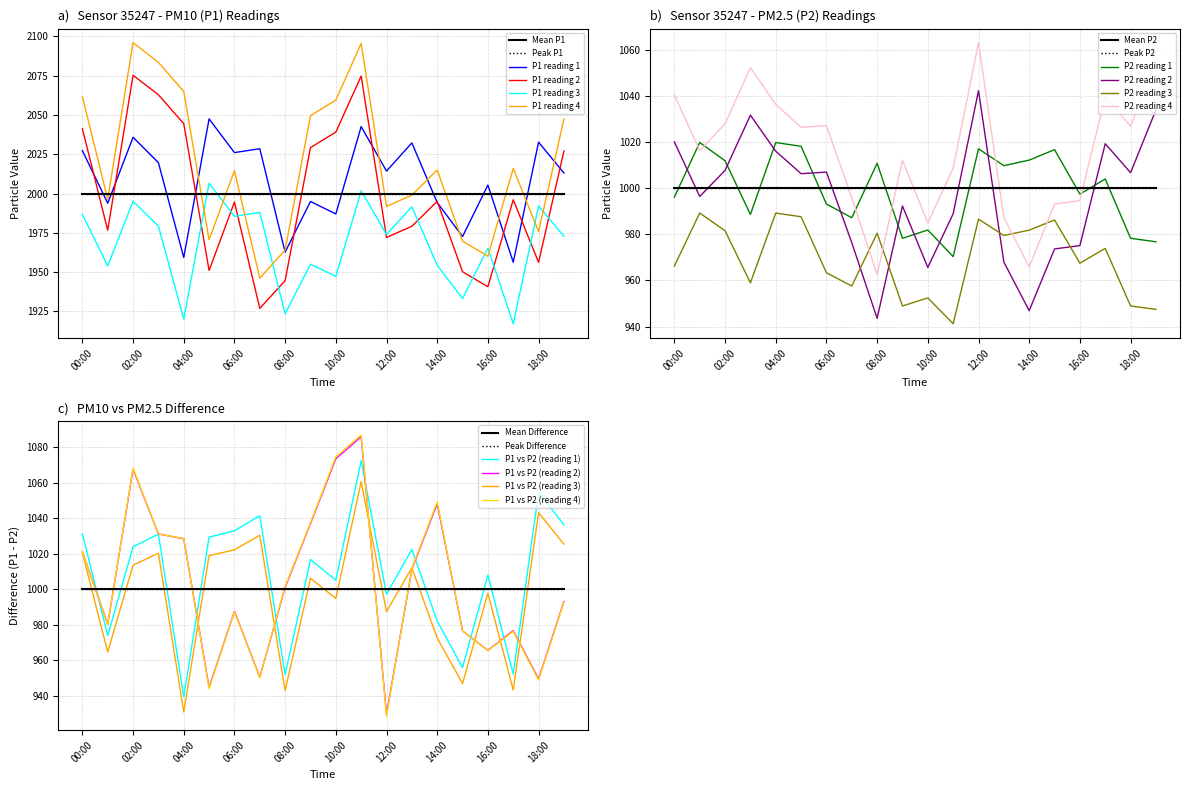

True or false: P2 (mean) and P1 intersect in this chart.

False